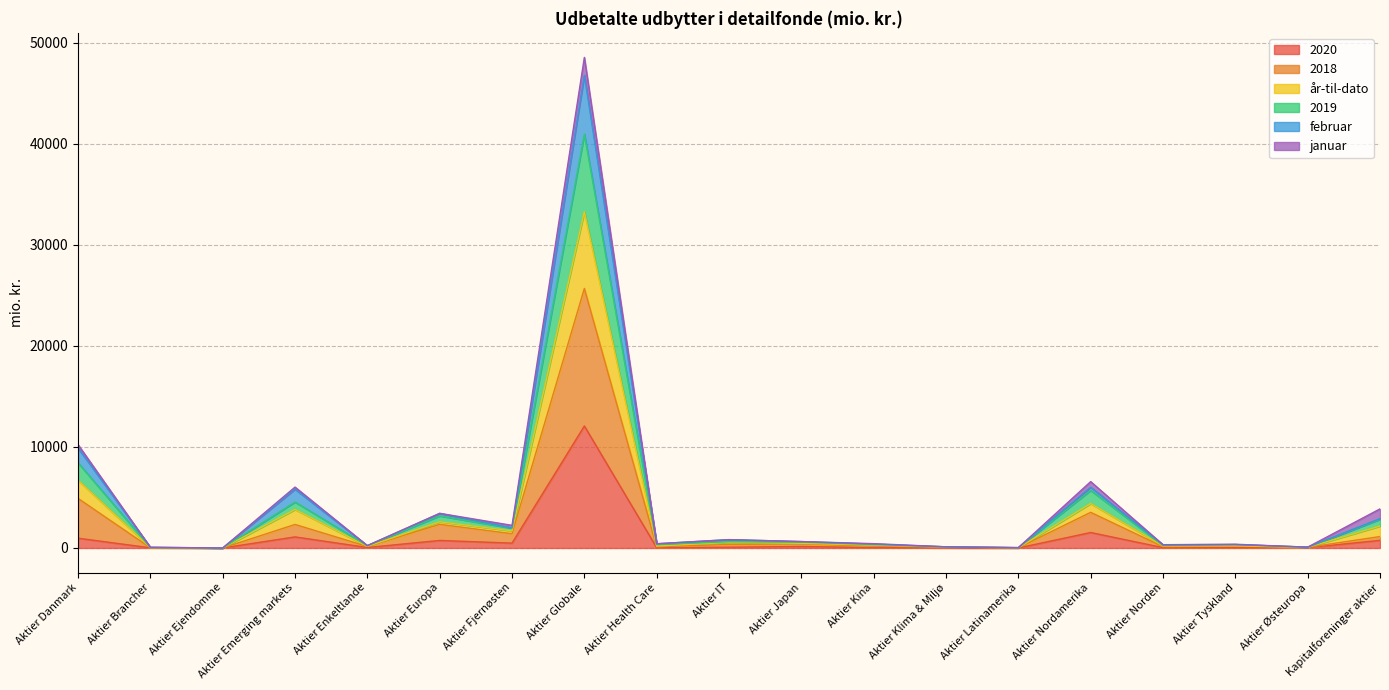

Which category has the highest value in the år-til-dato series?

Aktier Globale